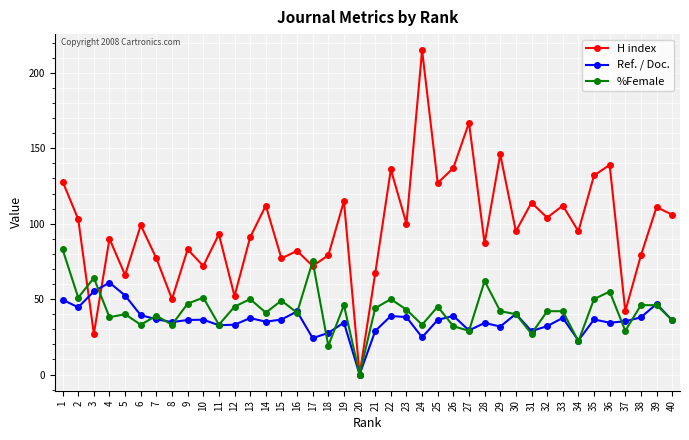

How many categories are shown in the chart?

40